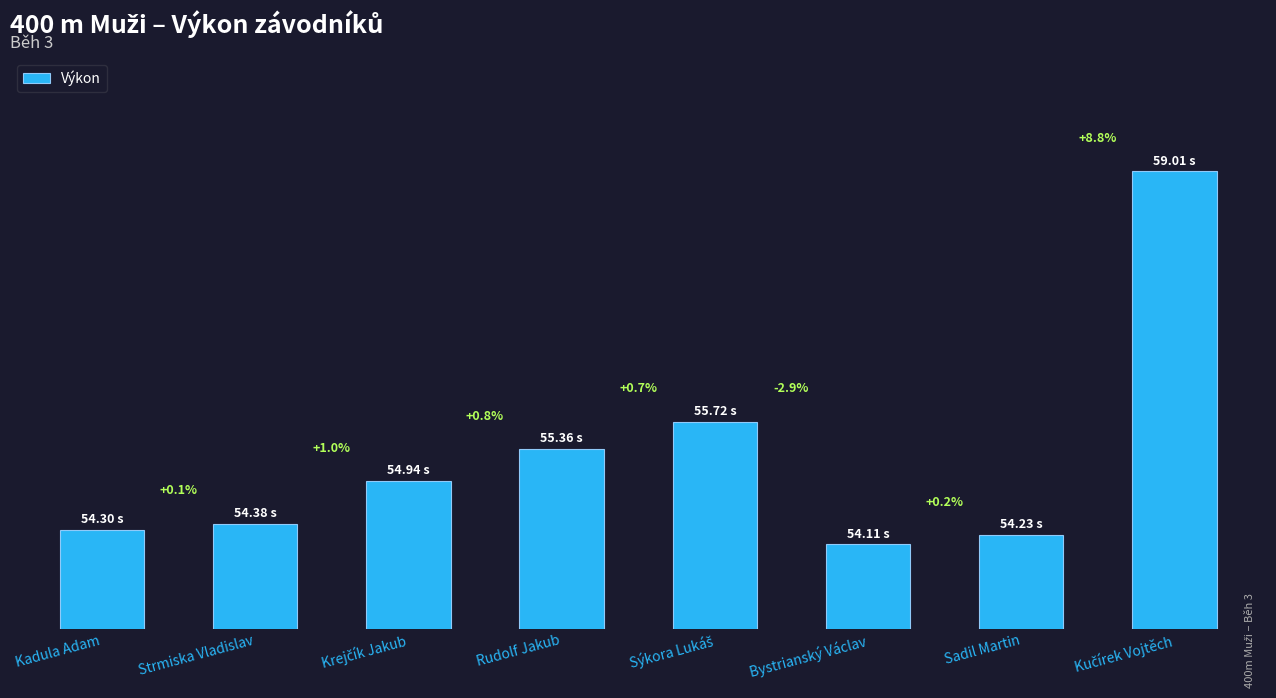

Reading left to right, list all the values displayed in this chart.

Kadula Adam=54.3	Strmiska Vladislav=54.4	Krejčík Jakub=54.9	Rudolf Jakub=55.4	Sýkora Lukáš=55.7	Bystrianský Václav=54.1	Sadil Martin=54.2	Kučírek Vojtěch=59.0